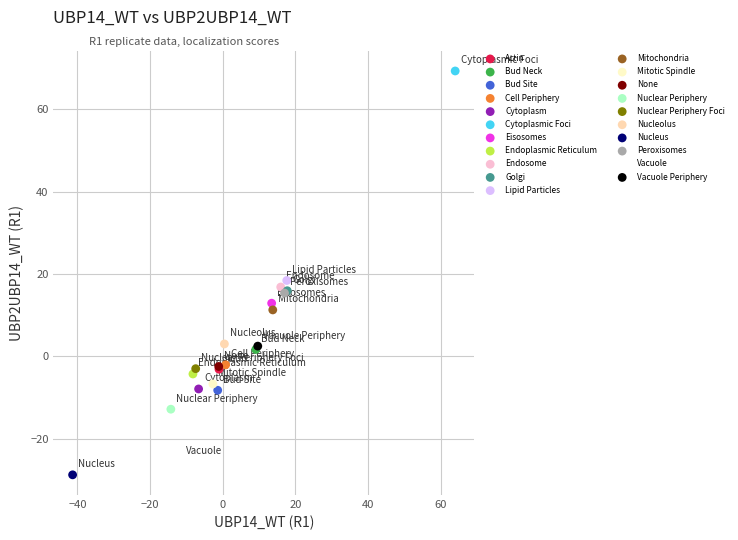

Which series reaches the maximum Y coordinate?

Cytoplasmic Foci